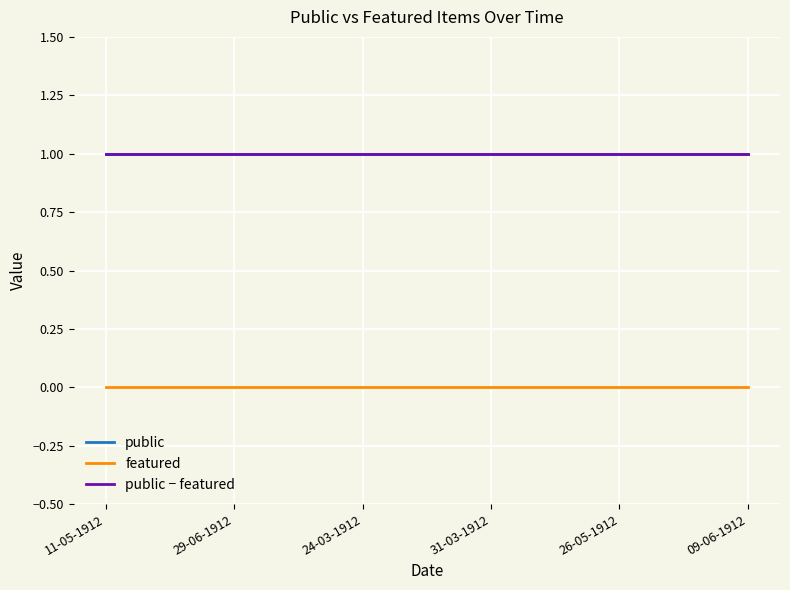

Is this an area chart (filled region under the line)?

No